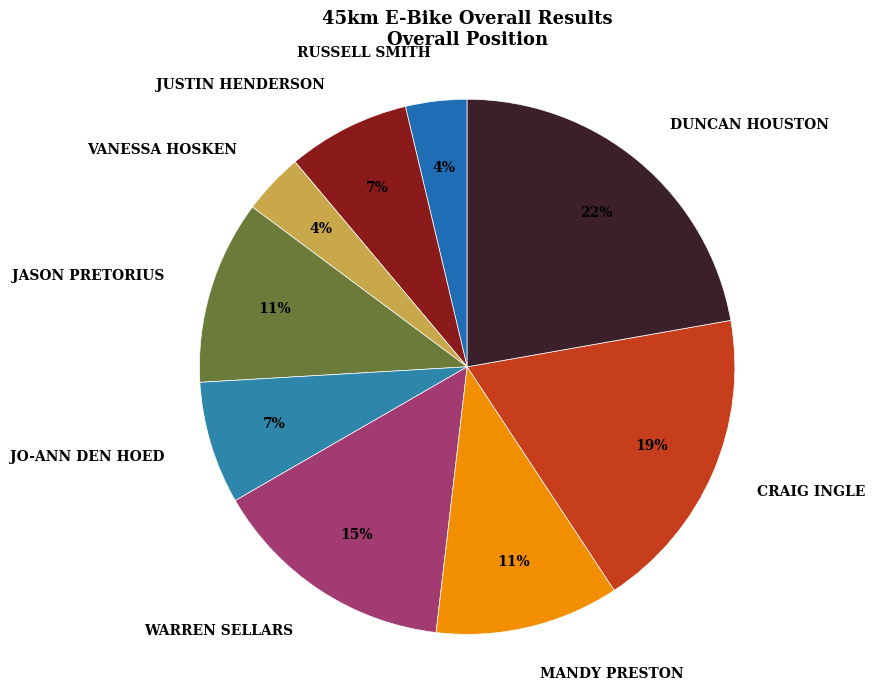

What percentage is the JUSTIN HENDERSON slice, to the nearest percent?

7%